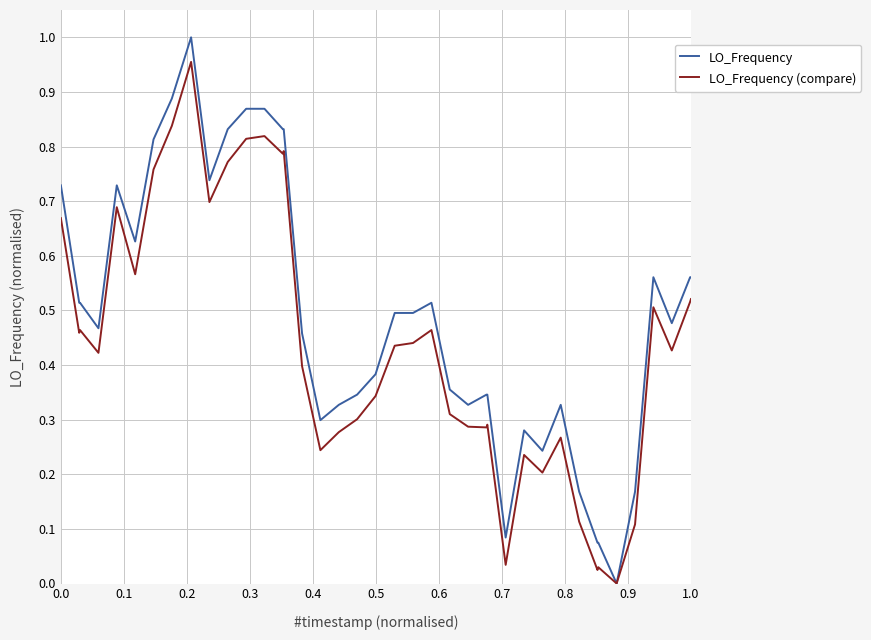

Rank the series by their maximum value, from highest to lowest.

LO_Frequency, LO_Frequency (compare)